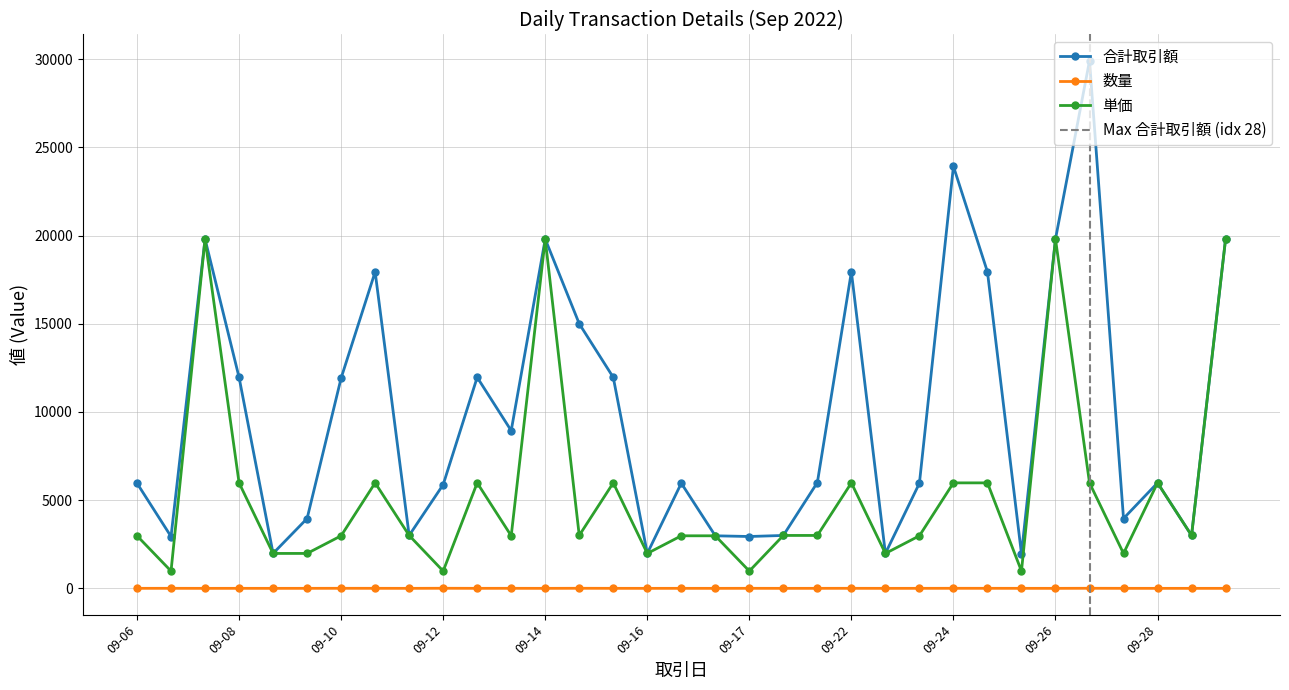

Which series has the widest spread of values?

合計取引額